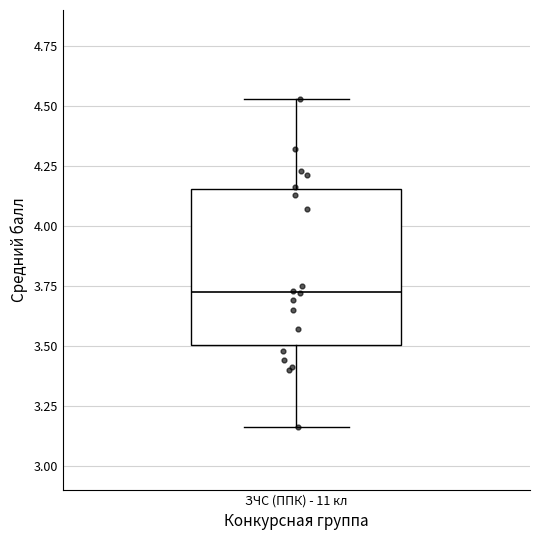

Transcribe this box plot: give where the median line is, the range the box spans, and where the two whiskers end, as read against the y-axis. The values are not printed on the chart, so give them approximately, as read against the axis.

median 3.75, box 3.50 to 4.15, whiskers 3.15 to 4.55